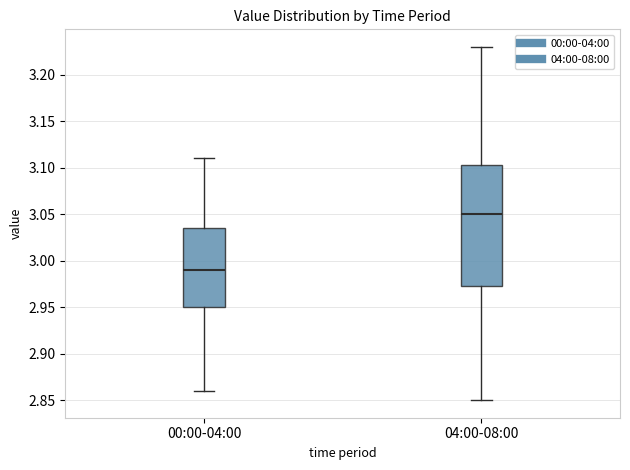

Comparing the boxes themselves (not the whiskers), which one is the tallest?

04:00-08:00